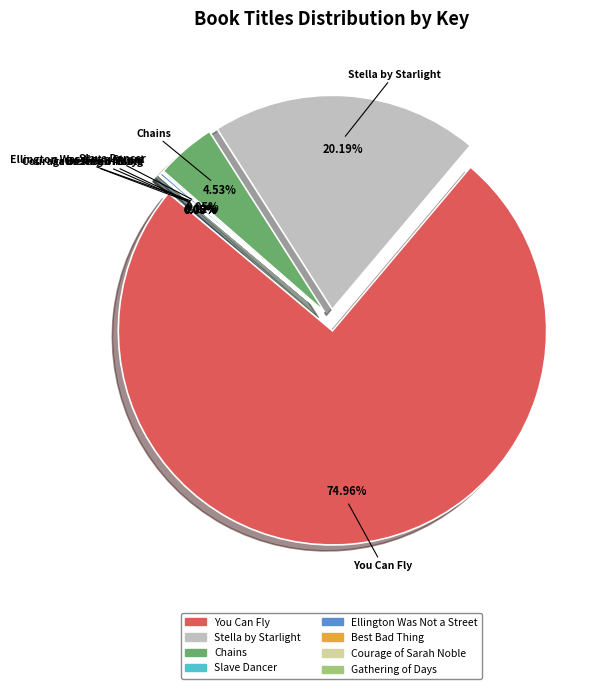

Which slice represents more than half of the pie?

You Can Fly